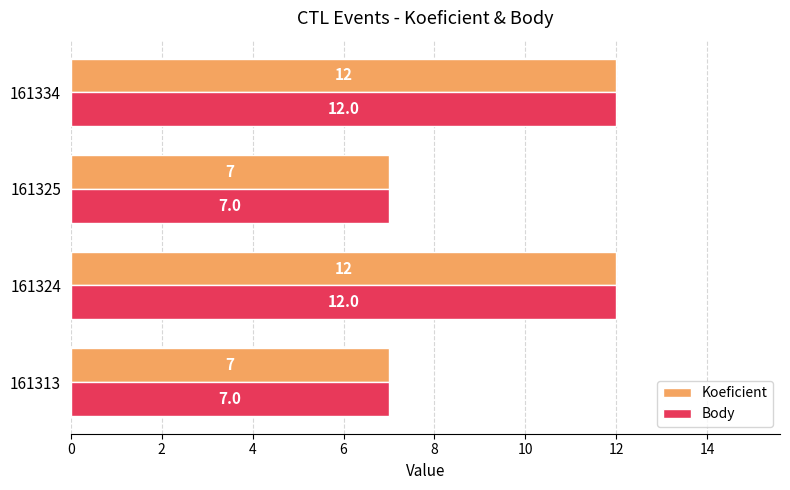

What is the average value of the Koeficient series?

10